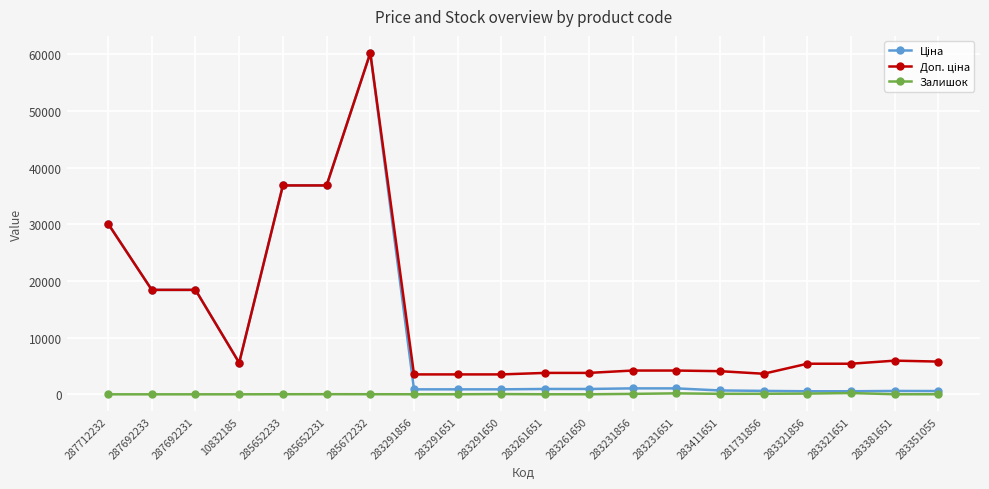

At which category is the sum across all series the highest?

285672232